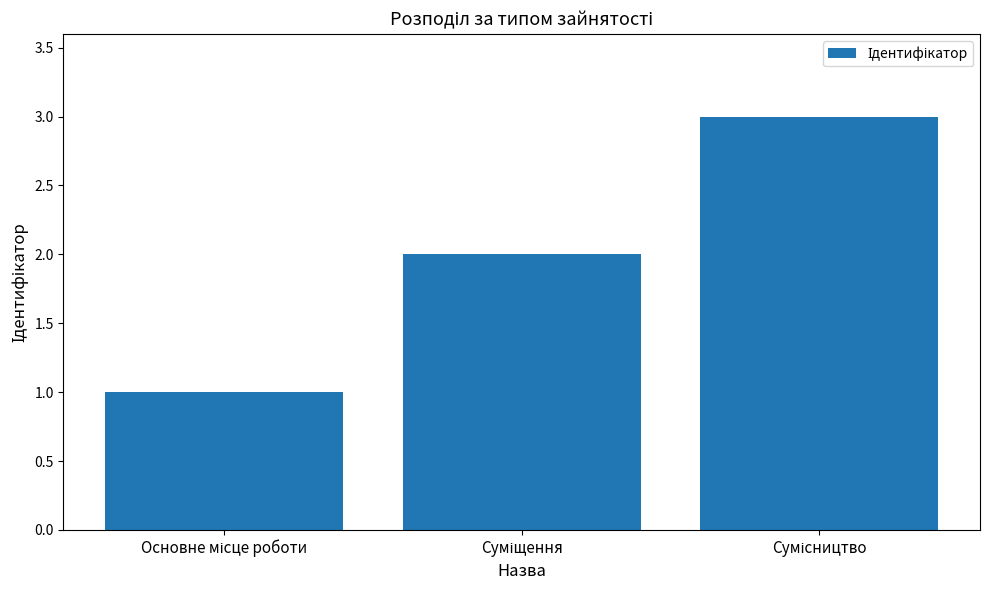

What is the greatest value displayed?

3